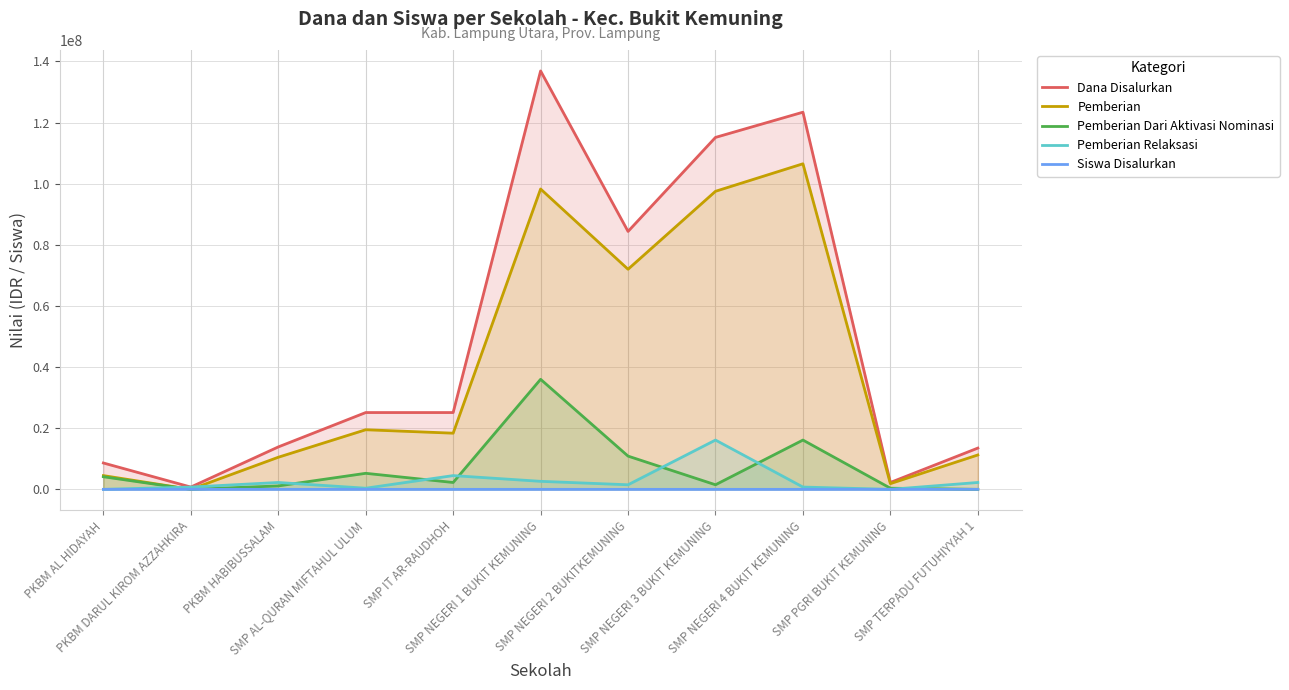

Reading left to right, transcribe all the data shown in this chart.

Dana Disalurkan: PKBM AL HIDAYAH=8625000	PKBM DARUL KIROM AZZAHKIRA=750000	PKBM HABIBUSSALAM=13875000	SMP AL-QURAN MIFTAHUL ULUM=25125000	SMP IT AR-RAUDHOH=25125000	SMP NEGERI 1 BUKIT KEMUNING=136875000	SMP NEGERI 2 BUKITKEMUNING=84375000	SMP NEGERI 3 BUKIT KEMUNING=115125000	SMP NEGERI 4 BUKIT KEMUNING=123375000	SMP PGRI BUKIT KEMUNING=2250000	SMP TERPADU FUTUHIYYAH 1=13500000
Pemberian: PKBM AL HIDAYAH=4500000	PKBM DARUL KIROM AZZAHKIRA=0	PKBM HABIBUSSALAM=10500000	SMP AL-QURAN MIFTAHUL ULUM=19500000	SMP IT AR-RAUDHOH=18375000	SMP NEGERI 1 BUKIT KEMUNING=98250000	SMP NEGERI 2 BUKITKEMUNING=72000000	SMP NEGERI 3 BUKIT KEMUNING=97500000	SMP NEGERI 4 BUKIT KEMUNING=106500000	SMP PGRI BUKIT KEMUNING=1875000	SMP TERPADU FUTUHIYYAH 1=11250000
Pemberian Dari Aktivasi Nominasi: PKBM AL HIDAYAH=4125000	PKBM DARUL KIROM AZZAHKIRA=0	PKBM HABIBUSSALAM=1125000	SMP AL-QURAN MIFTAHUL ULUM=5250000	SMP IT AR-RAUDHOH=2250000	SMP NEGERI 1 BUKIT KEMUNING=36000000	SMP NEGERI 2 BUKITKEMUNING=10875000	SMP NEGERI 3 BUKIT KEMUNING=1500000	SMP NEGERI 4 BUKIT KEMUNING=16125000	SMP PGRI BUKIT KEMUNING=375000	SMP TERPADU FUTUHIYYAH 1=0
Pemberian Relaksasi: PKBM AL HIDAYAH=0	PKBM DARUL KIROM AZZAHKIRA=750000	PKBM HABIBUSSALAM=2250000	SMP AL-QURAN MIFTAHUL ULUM=375000	SMP IT AR-RAUDHOH=4500000	SMP NEGERI 1 BUKIT KEMUNING=2625000	SMP NEGERI 2 BUKITKEMUNING=1500000	SMP NEGERI 3 BUKIT KEMUNING=16125000	SMP NEGERI 4 BUKIT KEMUNING=750000	SMP PGRI BUKIT KEMUNING=0	SMP TERPADU FUTUHIYYAH 1=2250000
Siswa Disalurkan: PKBM AL HIDAYAH=12	PKBM DARUL KIROM AZZAHKIRA=1	PKBM HABIBUSSALAM=26	SMP AL-QURAN MIFTAHUL ULUM=44	SMP IT AR-RAUDHOH=42	SMP NEGERI 1 BUKIT KEMUNING=232	SMP NEGERI 2 BUKITKEMUNING=149	SMP NEGERI 3 BUKIT KEMUNING=187	SMP NEGERI 4 BUKIT KEMUNING=189	SMP PGRI BUKIT KEMUNING=4	SMP TERPADU FUTUHIYYAH 1=22